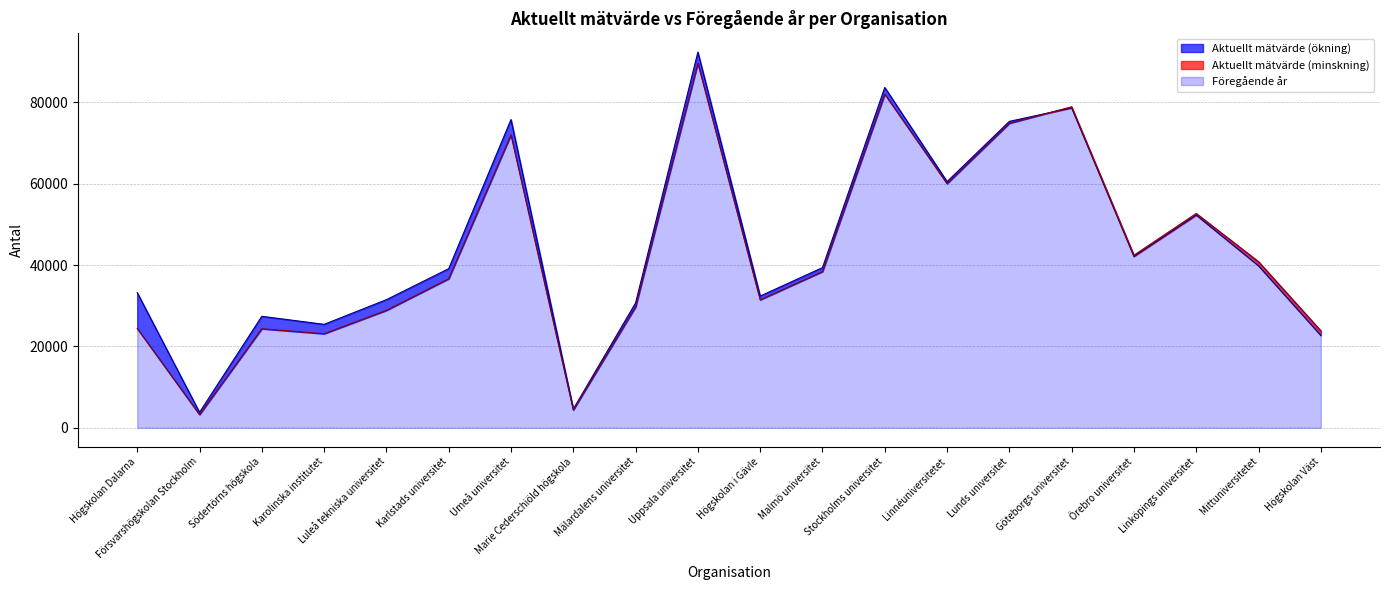

How many lines are shown in the chart?

2